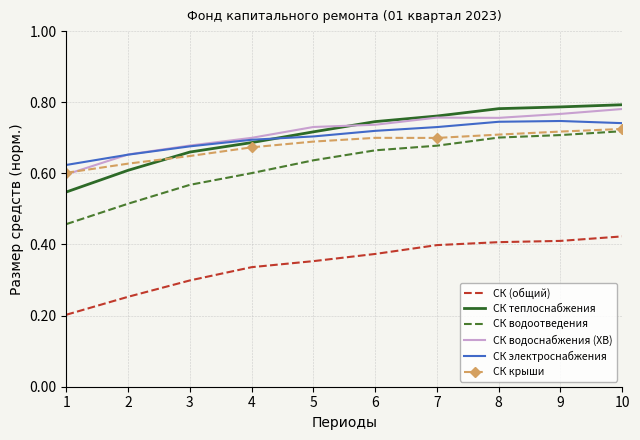

At how many categories does at least one series exceed 0?

10